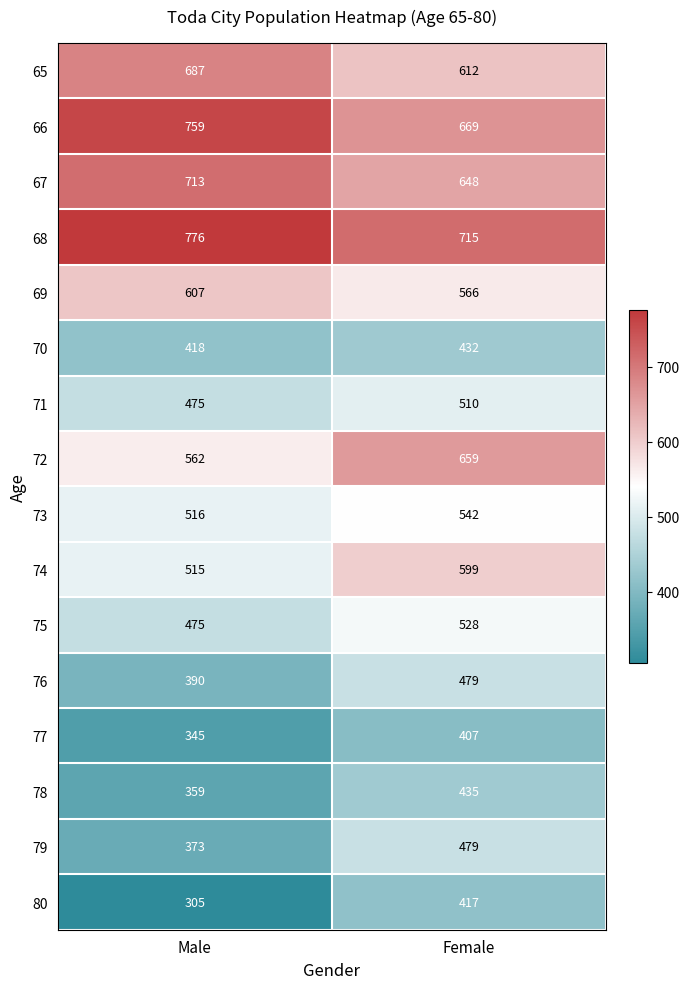

Rank the categories by 80 value from lowest to highest.

Male, Female